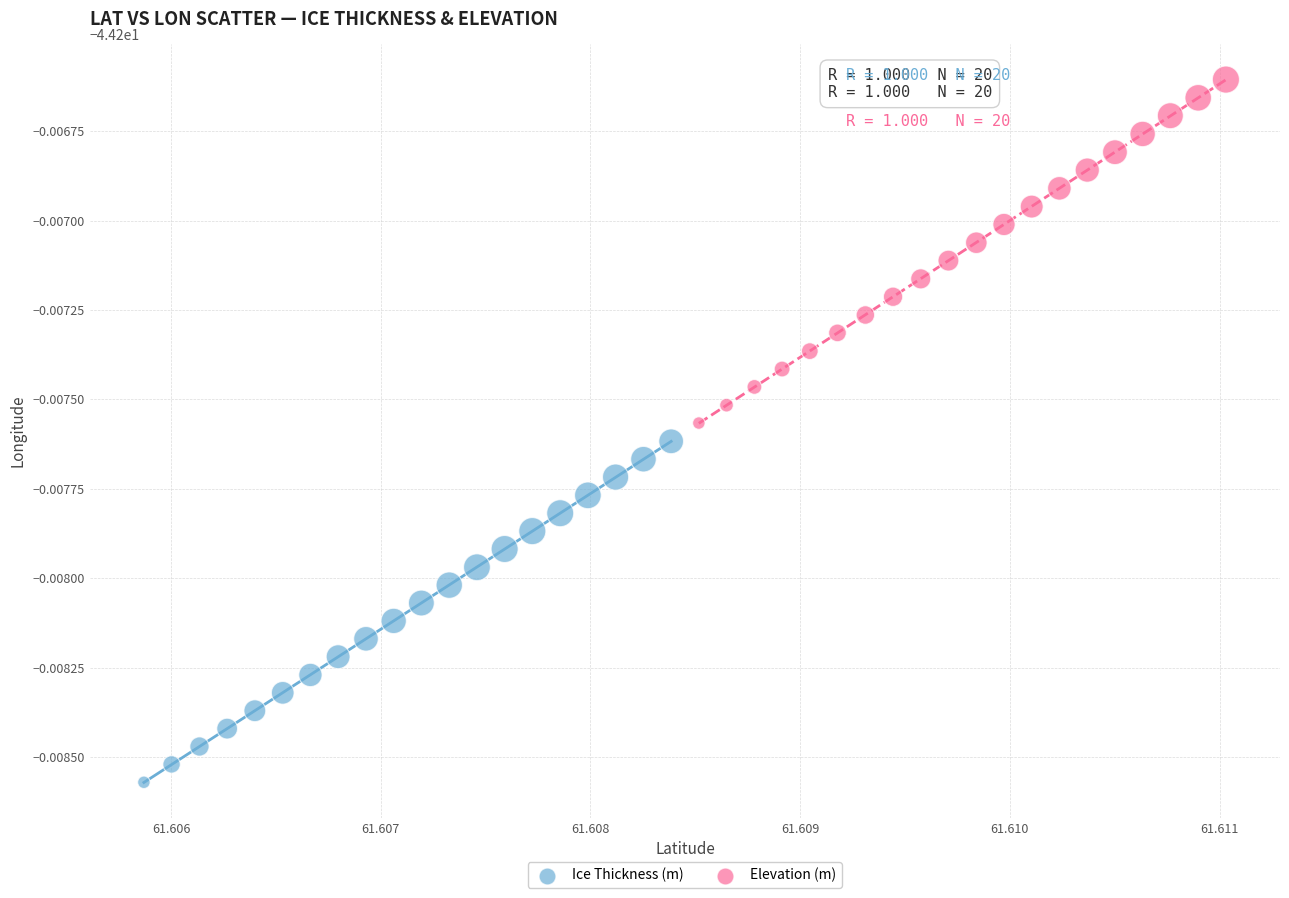

What are all the series names shown in the legend?

Ice Thickness (m), Elevation (m)